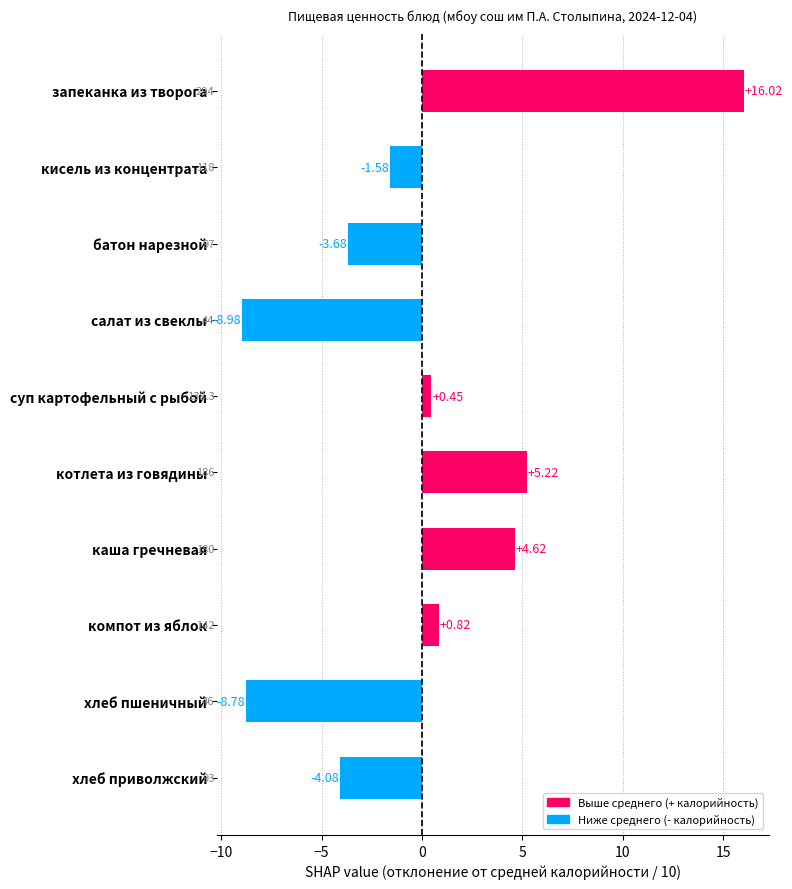

How many series are shown in this chart?

1